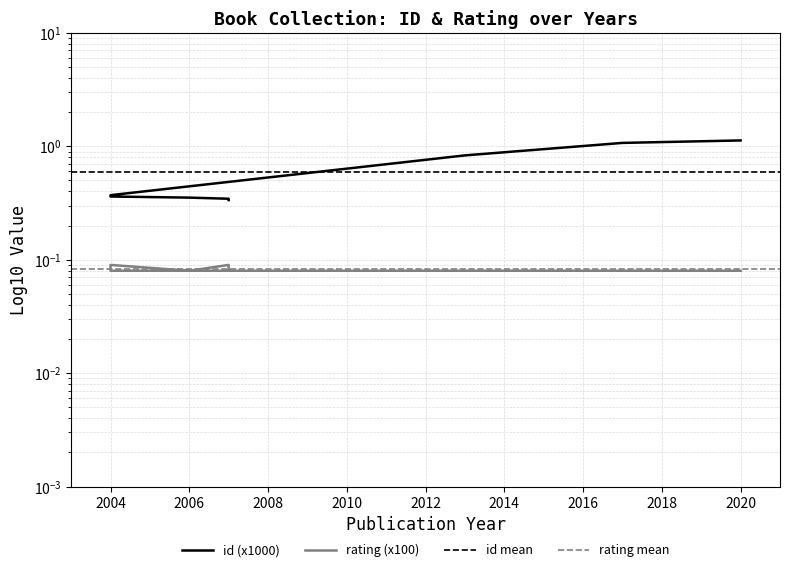

What is the spread (max minus min) of values at 2006?

0.3